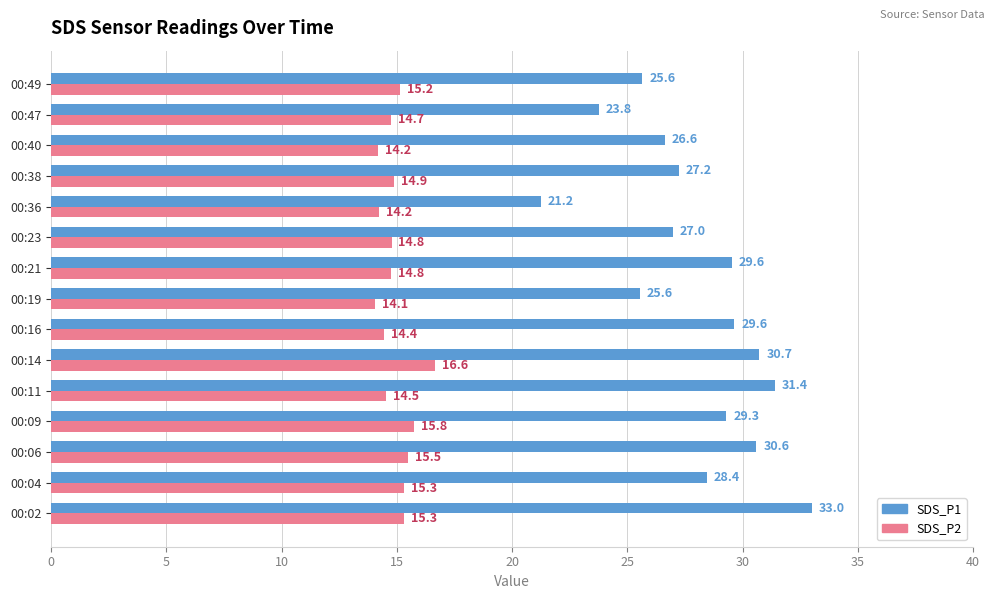

At 00:19, list the series in order from smallest to largest.

SDS_P2, SDS_P1